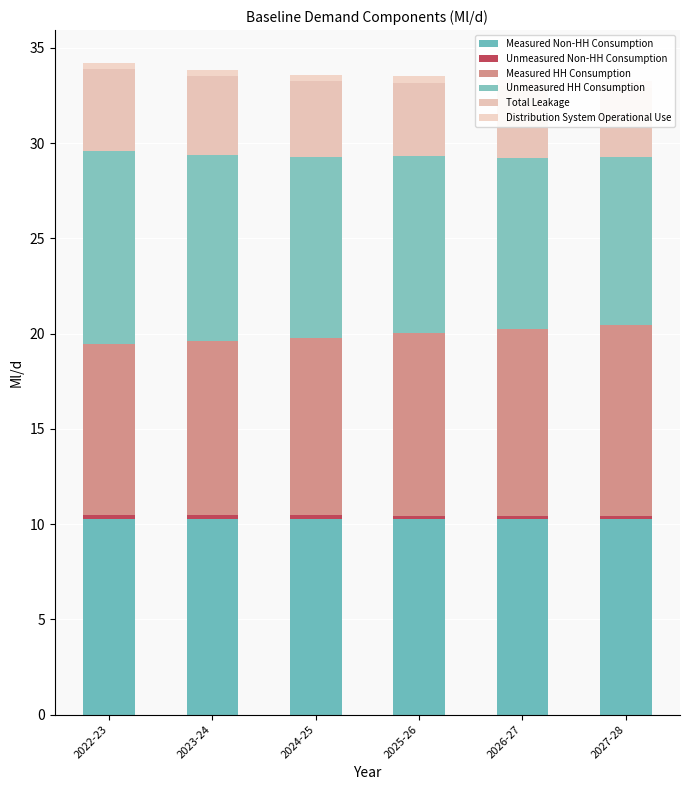

How many bars are there in total?

36